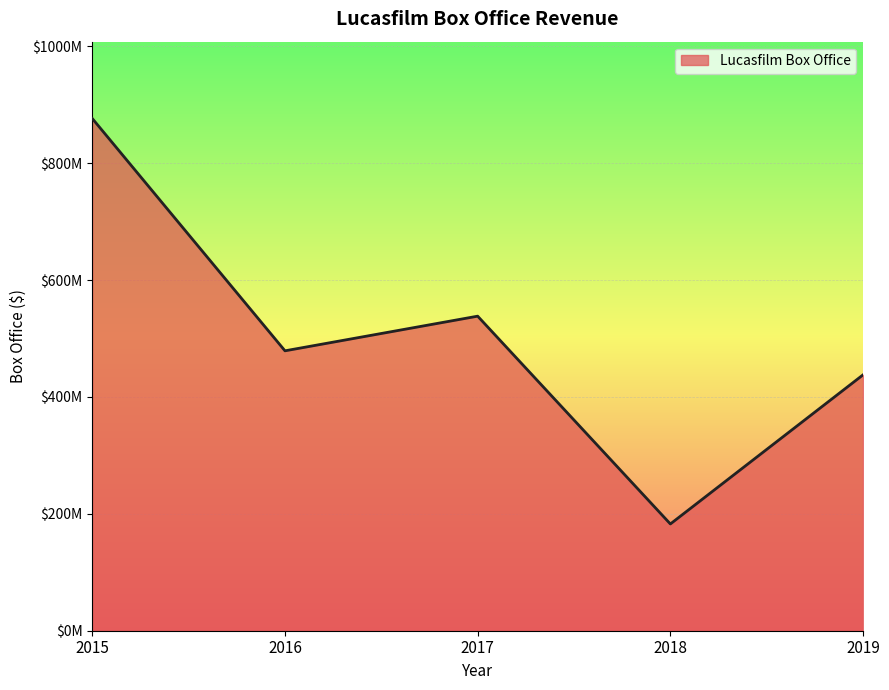

What is the ratio of the value at 2015 to the value at 2017?

1.6